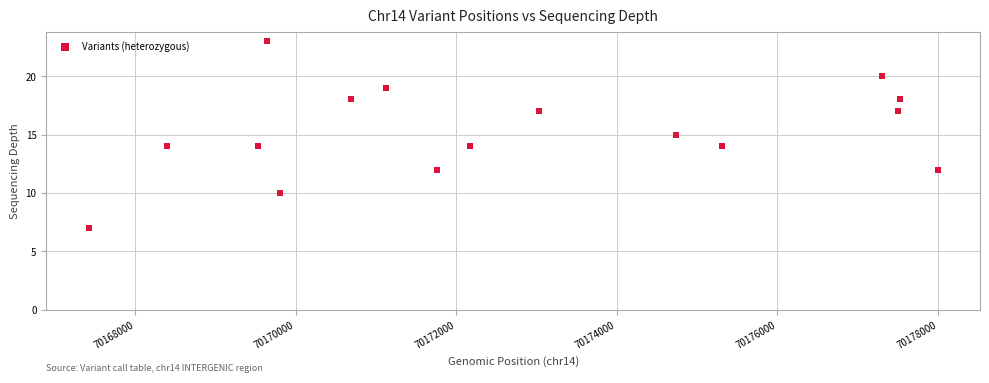

What is the range of Y values (max minus min)?

16